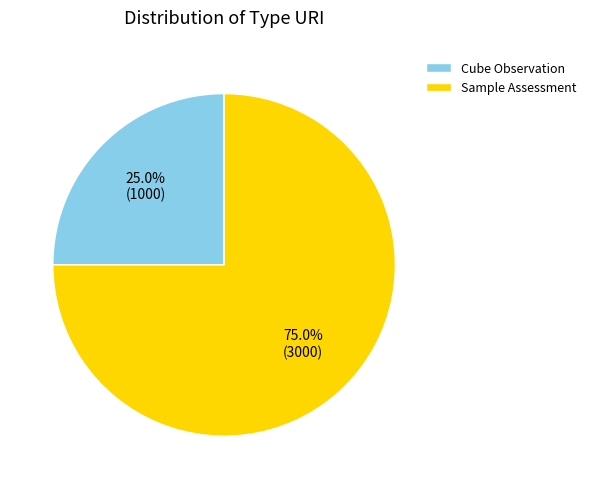

Which category has the biggest portion of the pie?

Sample Assessment